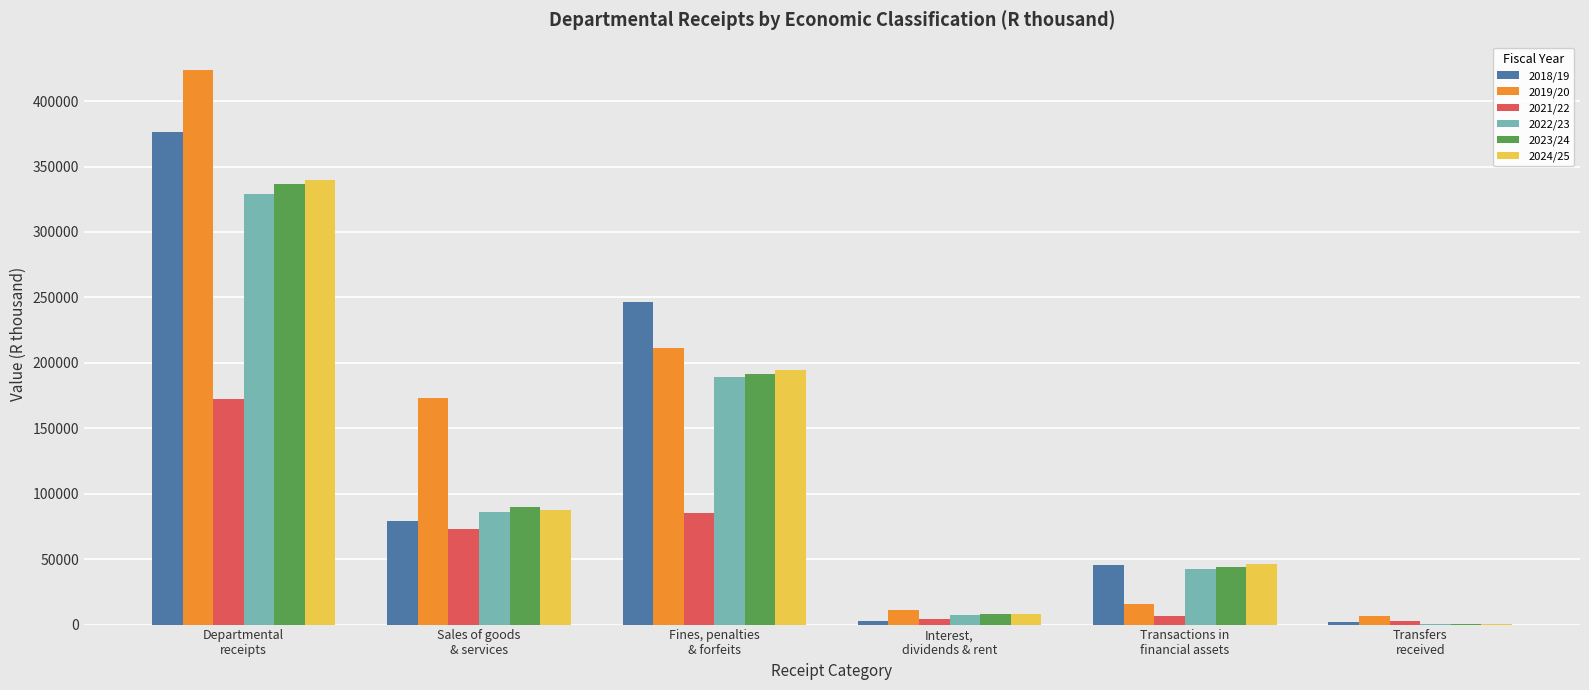

What is the total value across all series at Transactions in
financial assets?

200276